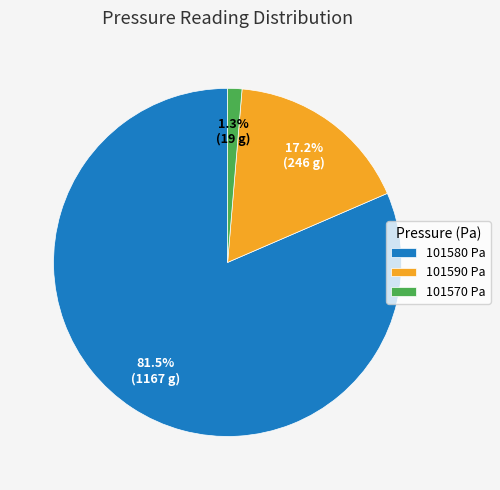

Which category has the smallest portion of the pie?

101570